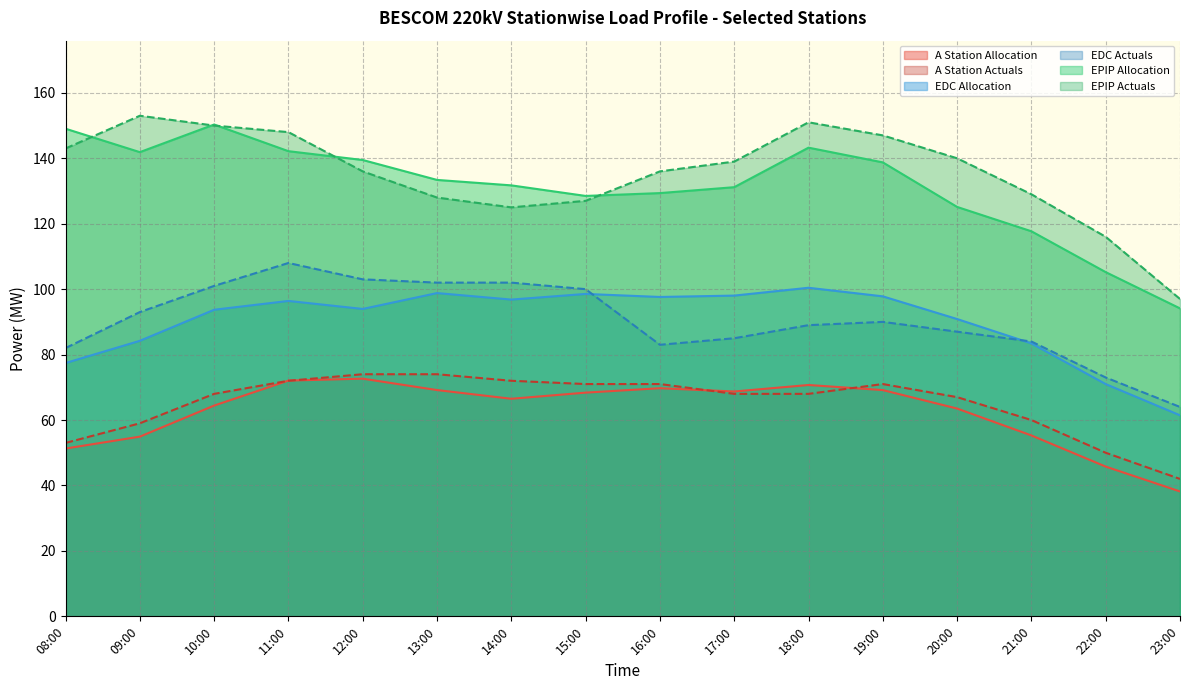

Rank the series by their maximum value, from lowest to highest.

Allocation, Actuals, EDC Allocation, EDC Actuals, EPIP Allocation, EPIP Actuals